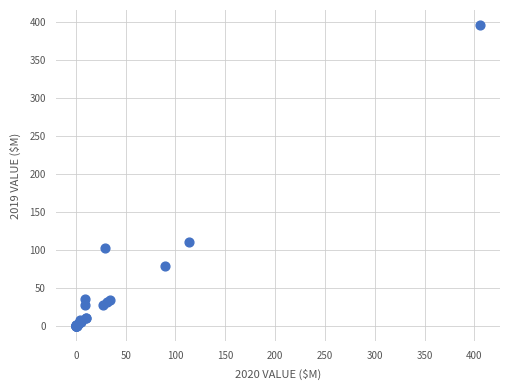

What Y value in the scatter plot is closest to 197?

109.8